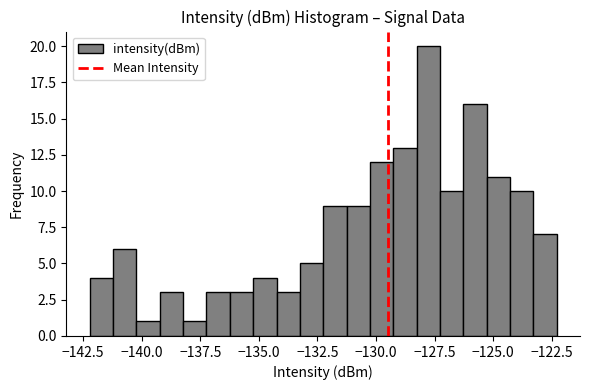

Around what value on the x-axis is the tallest bar? Give the approximate position of its centre, as read against the axis.

-128.0